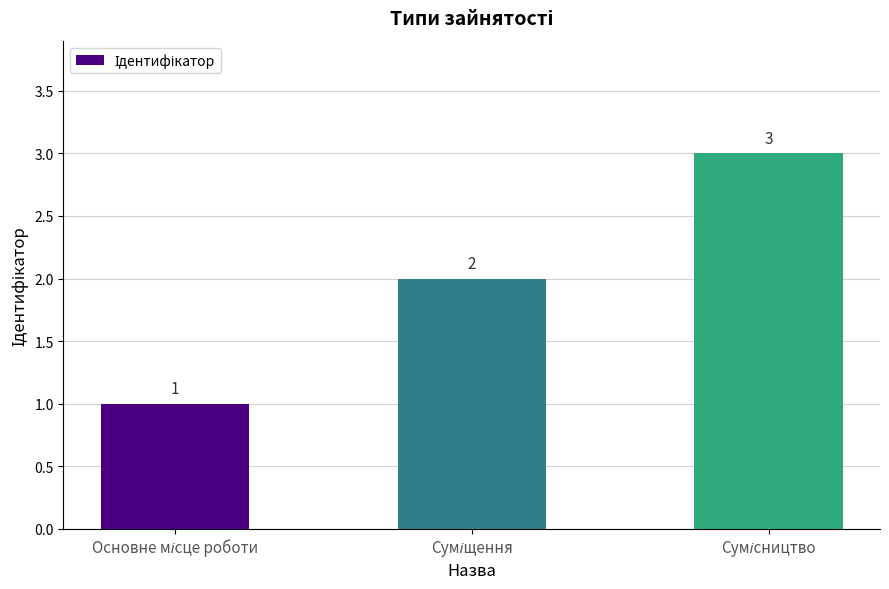

What is the sum of all values?

6